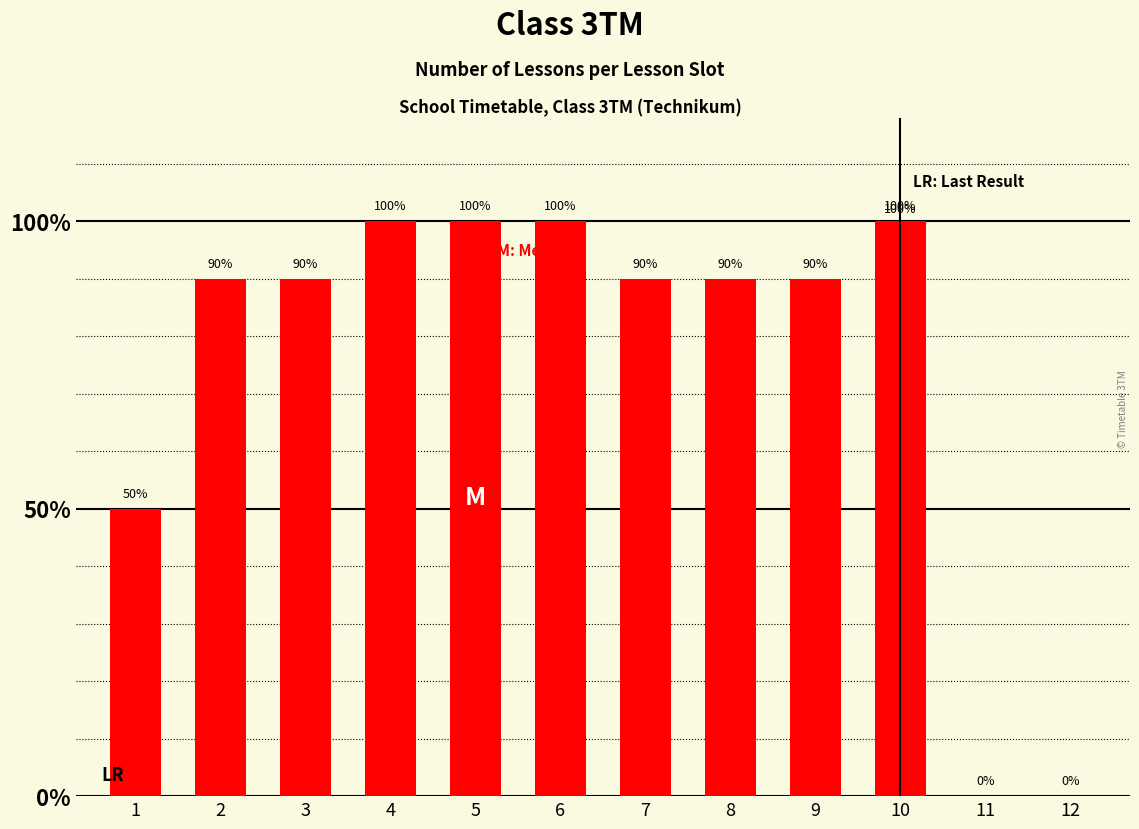

List the labels in order of value, smallest first.

11, 12, 1, 2, 3, 7, 8, 9, 4, 5, 6, 10